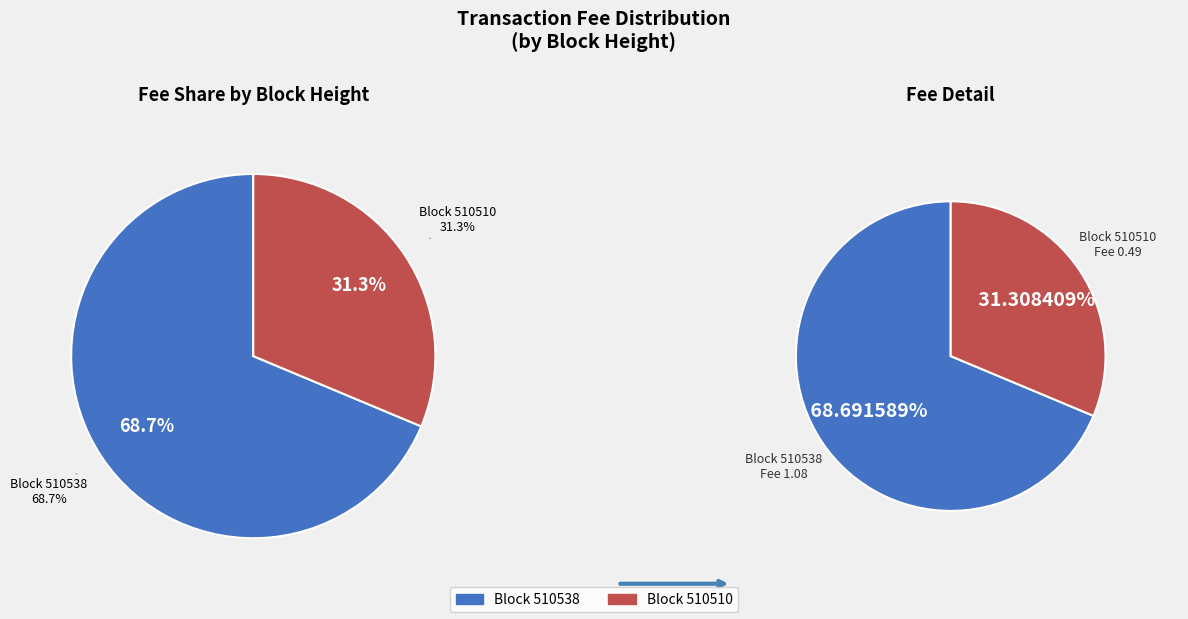

How many segments does this pie chart have?

2